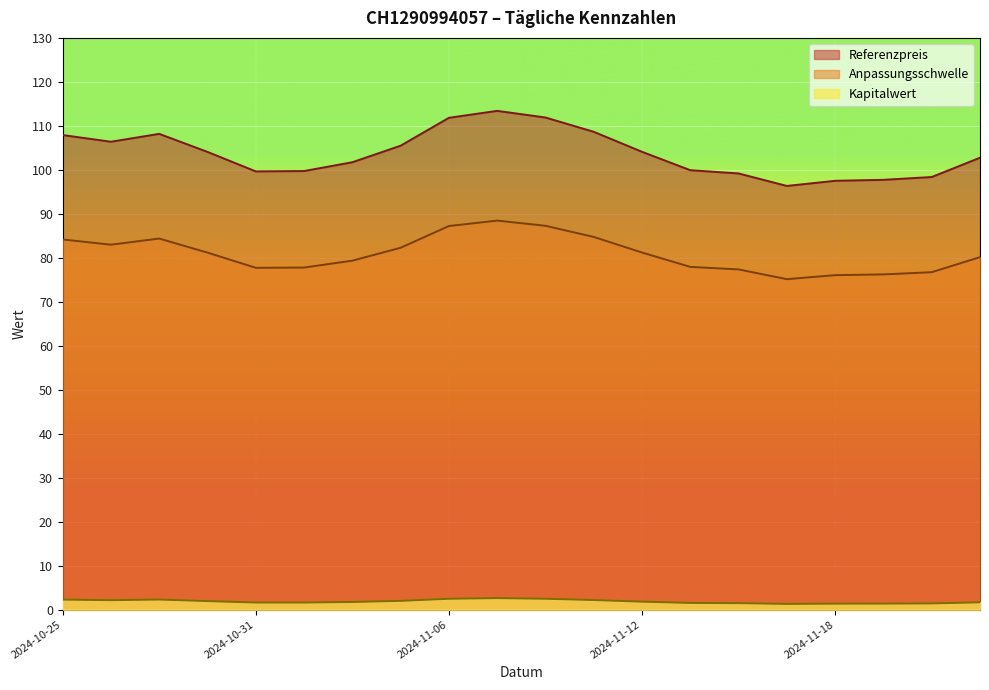

Rank the series at 2024-10-25 from lowest to highest value.

Kapitalwert, Anpassungsschwelle, Referenzpreis